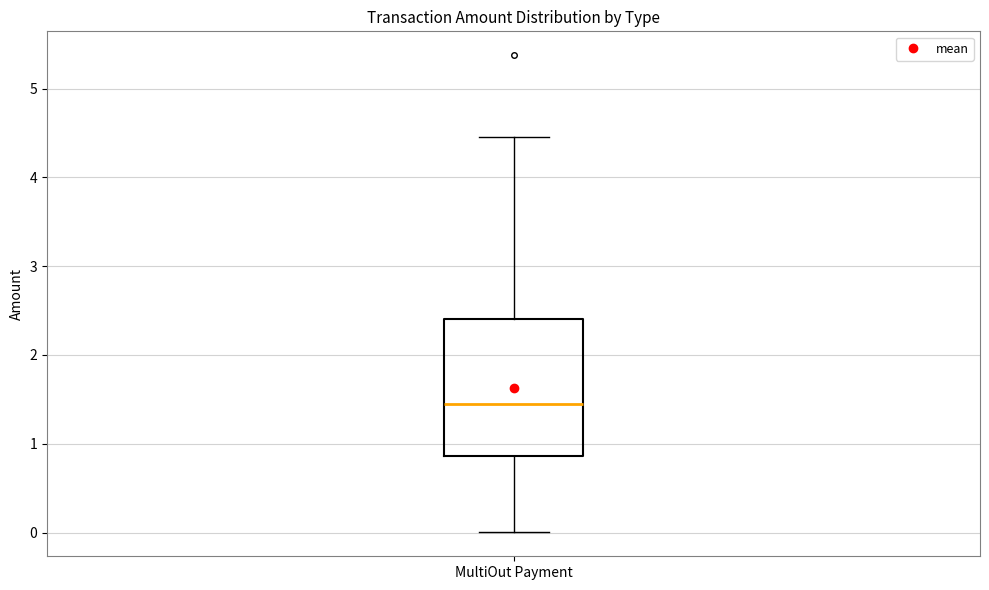

Transcribe this box plot: give where the median line is, the range the box spans, and where the two whiskers end, as read against the y-axis. The values are not printed on the chart, so give them approximately, as read against the axis.

median 1.4, box 0.9 to 2.4, whiskers 0.0 to 4.4